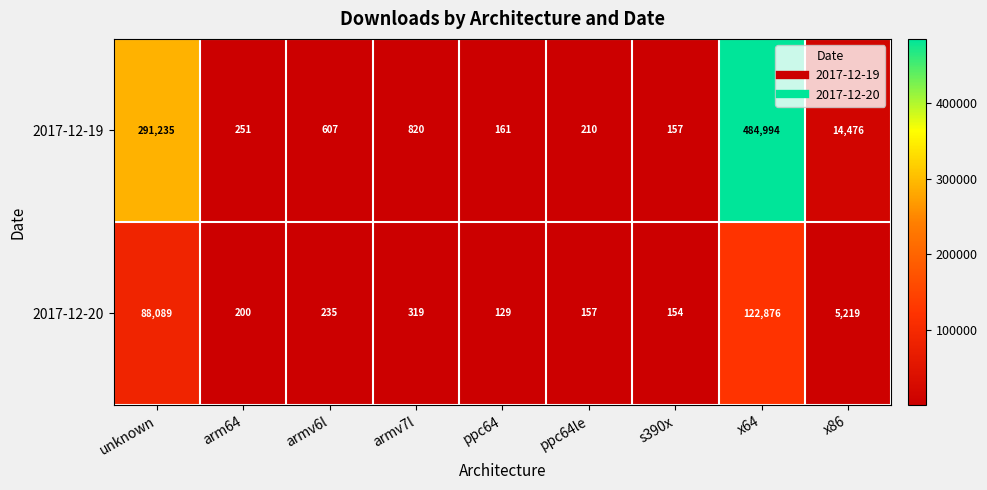

What is the smallest value displayed?

129